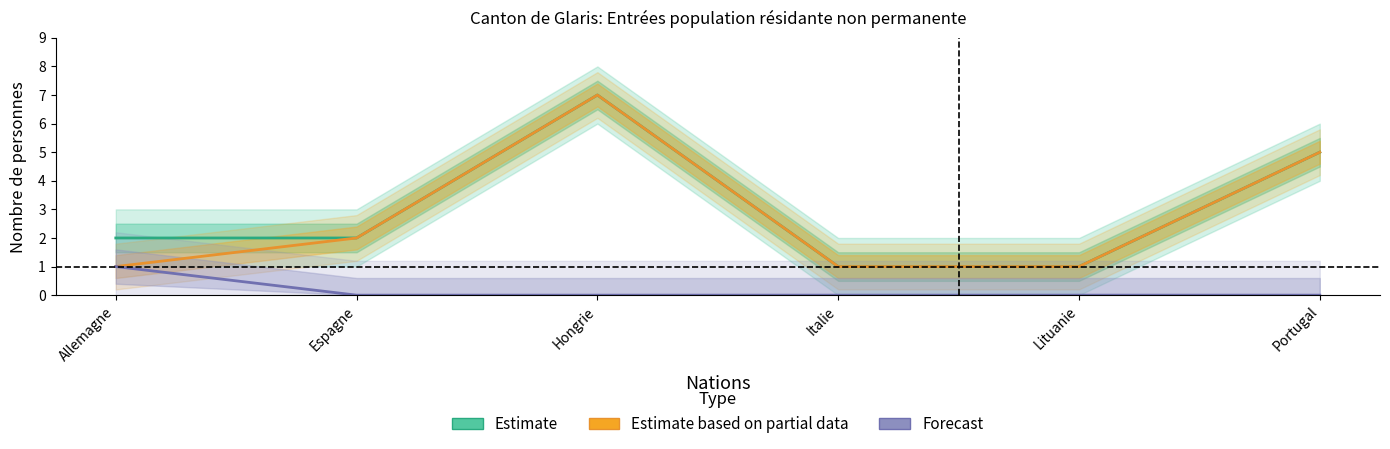

The value of Estimate based on partial data at Portugal is 8. True or false?

False